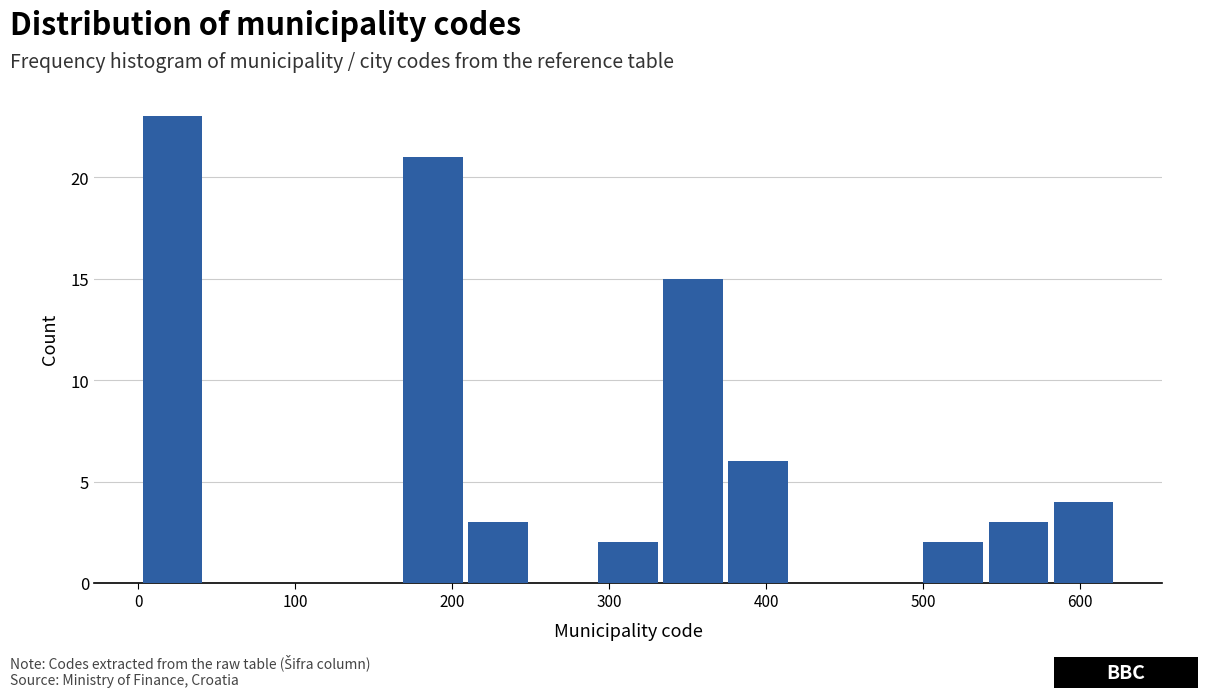

What is the height of the bar covering 370 to 420 on the x-axis? Neither the bar edges nor the heights are printed on the chart, so give them approximately, as read against the axes.

6